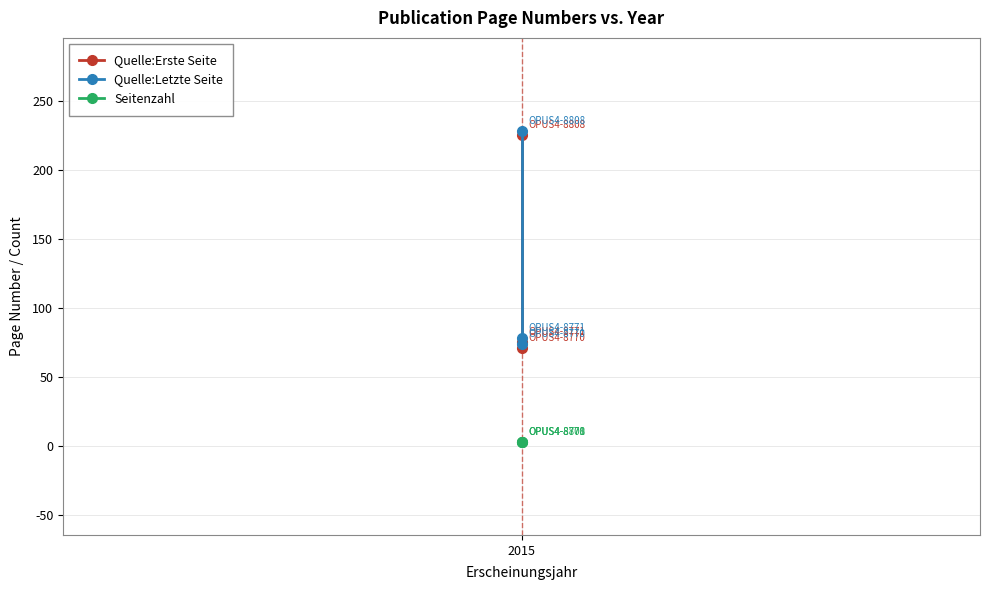

What is the sum of all Seitenzahl values?

9